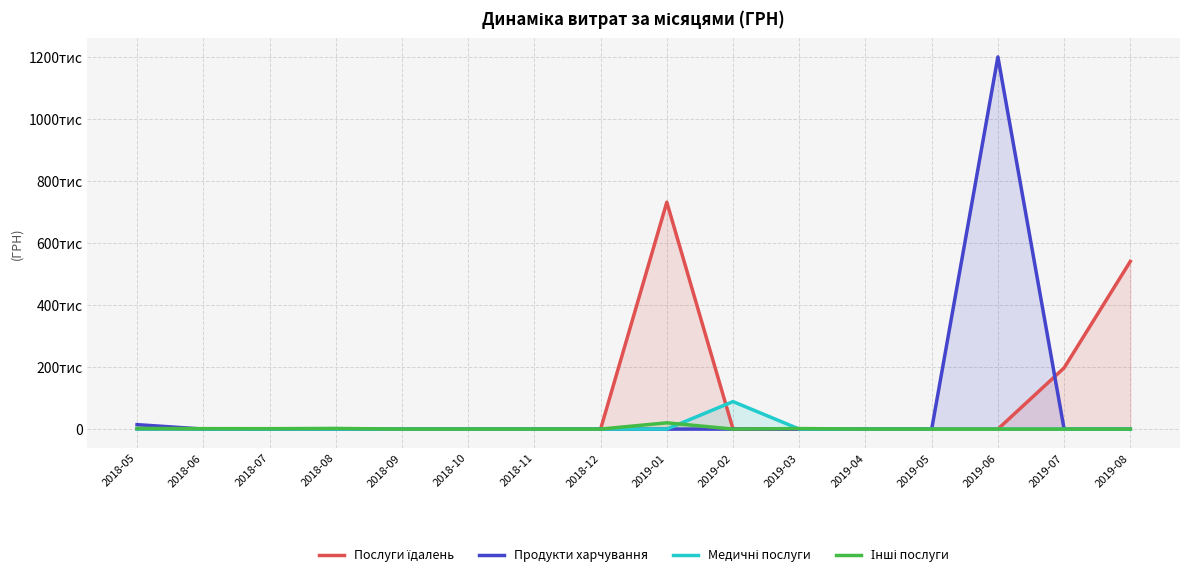

Which category has the lowest value across all series?

2018-05